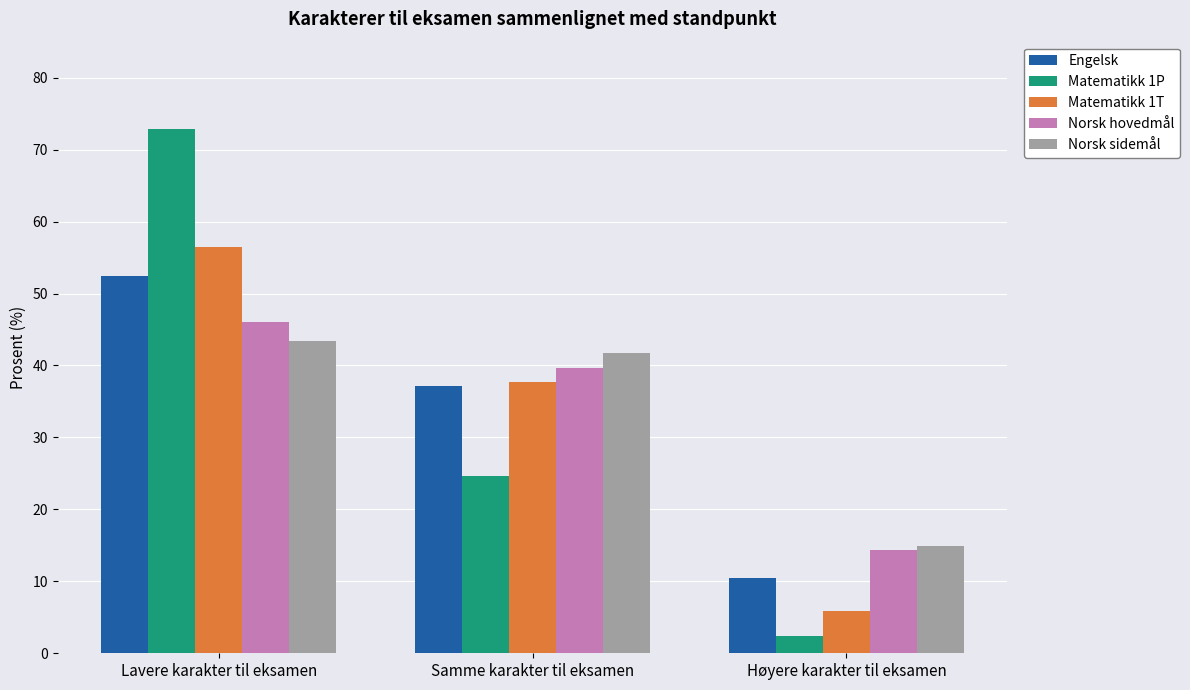

What position from the right is Samme karakter til eksamen?

2